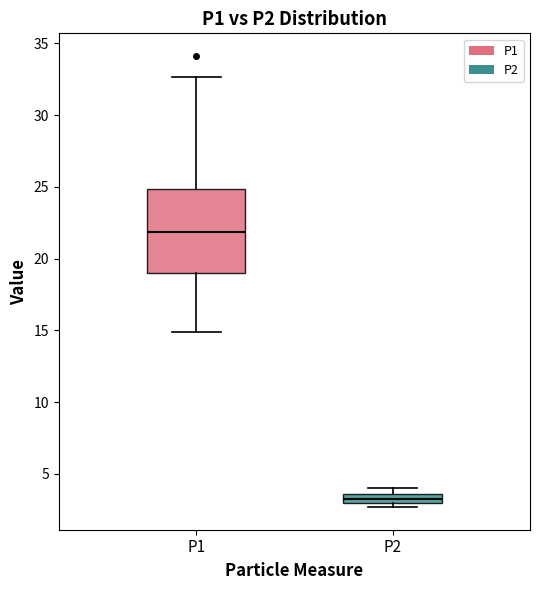

Where does the upper whisker of the box for P1 end on the y-axis? The values are not printed on the chart, so give them approximately, as read against the axis.

32.5